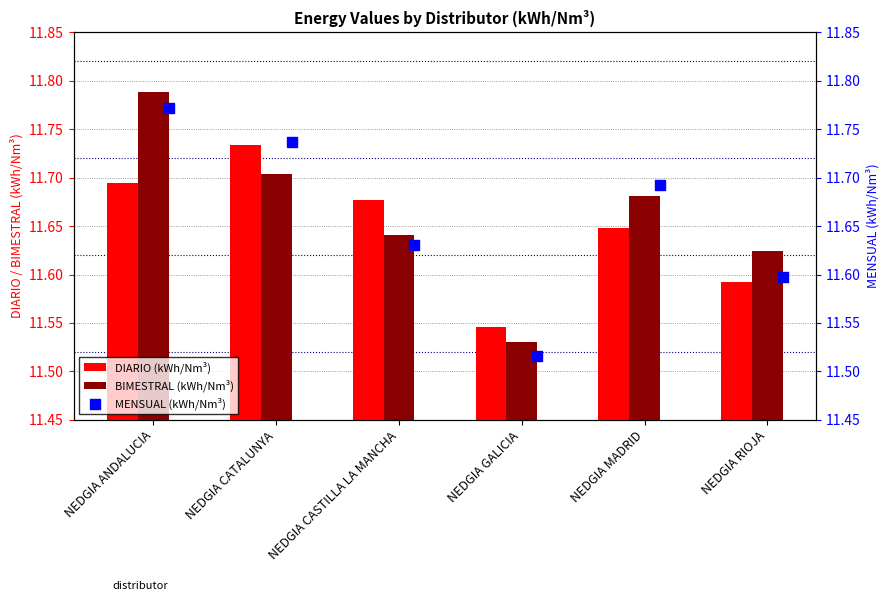

Which series contains the highest Y value?

BIMESTRAL (kWh/Nm³)